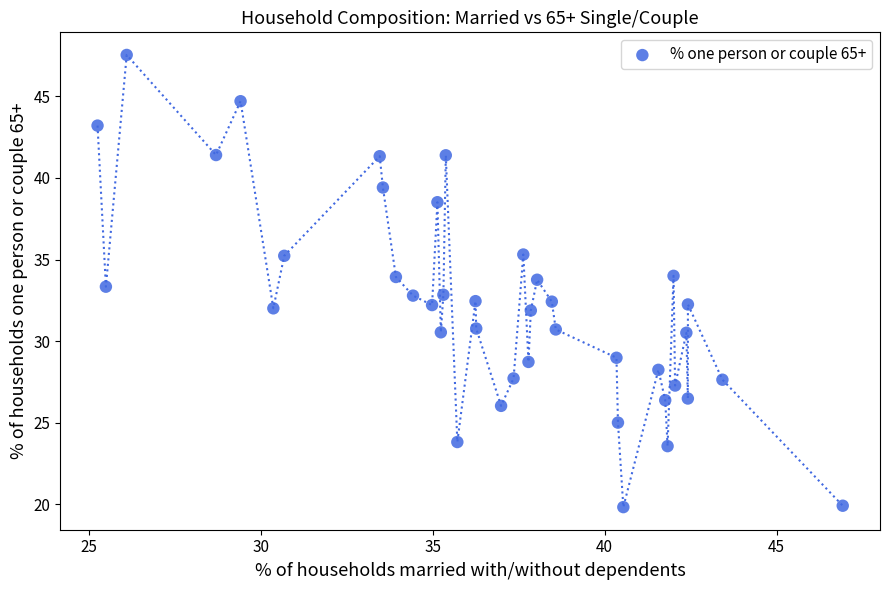

What is the range of Y values (max minus min)?

27.7